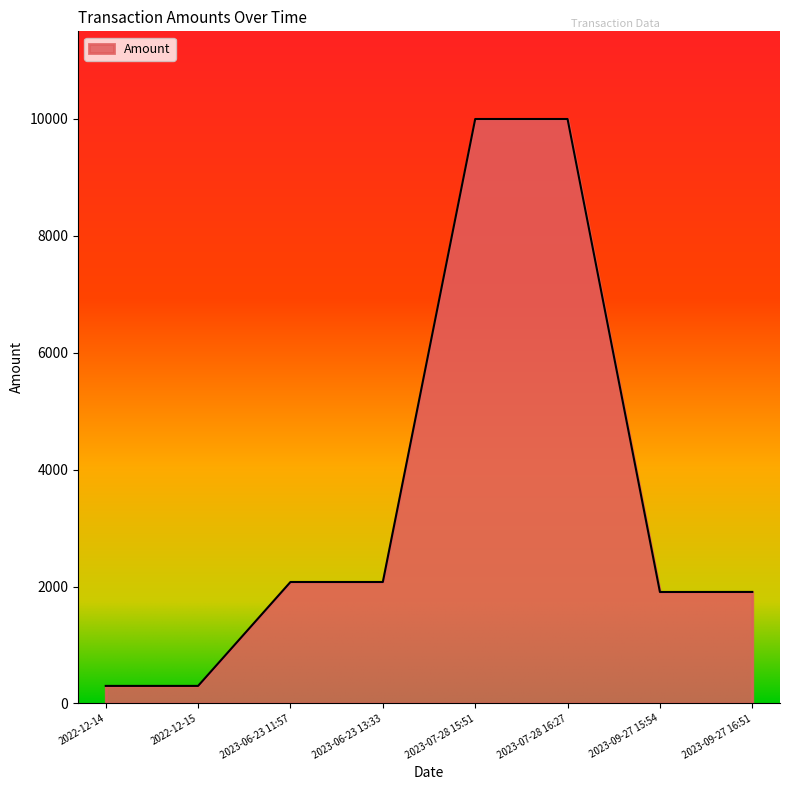

True or false: the data has more than 0 interior local peaks.

True